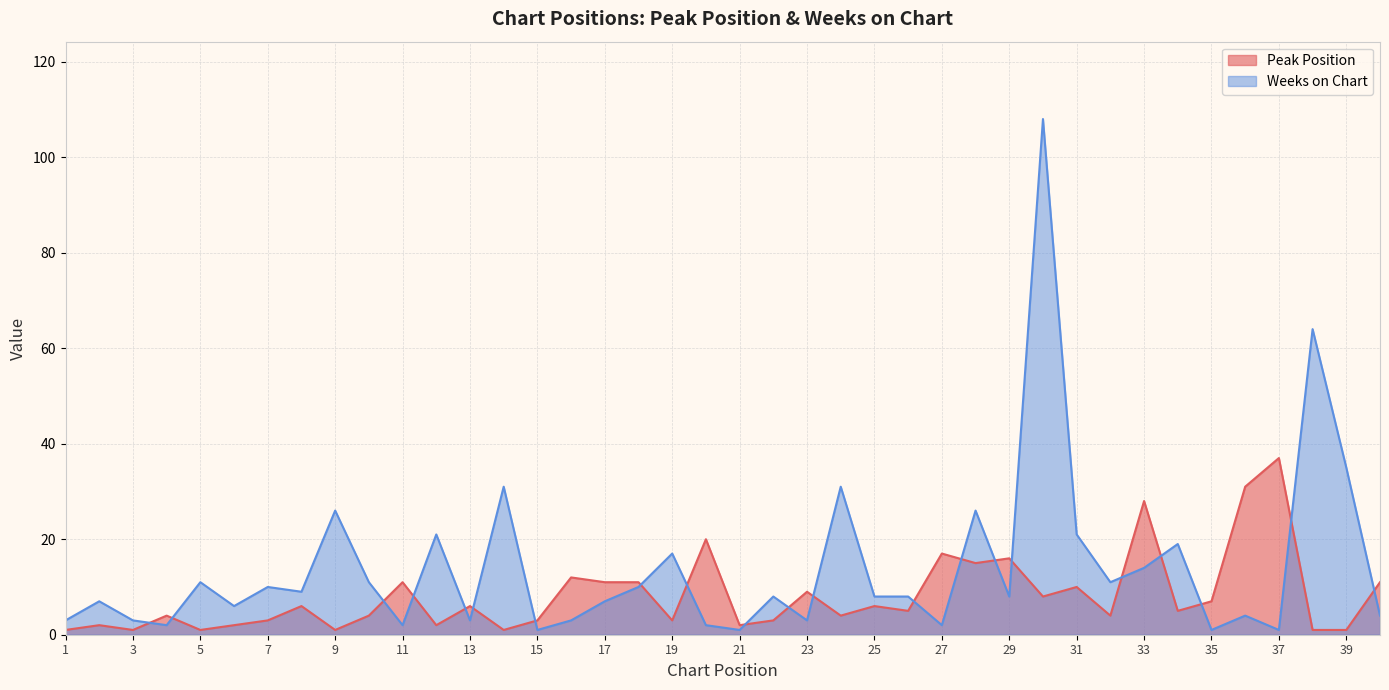

How many lines are shown in the chart?

2